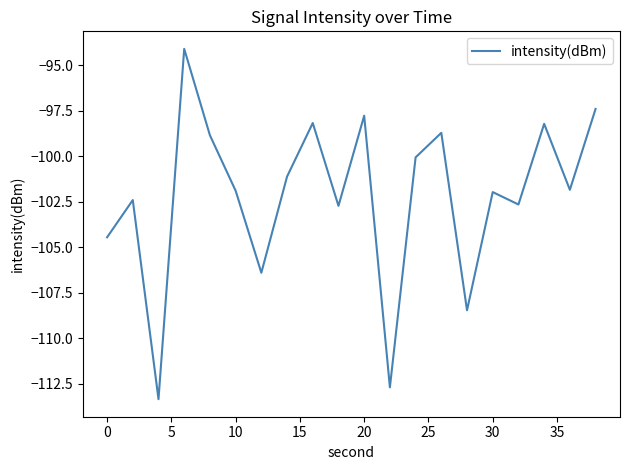

What is the minimum value shown in the chart?

-113.3